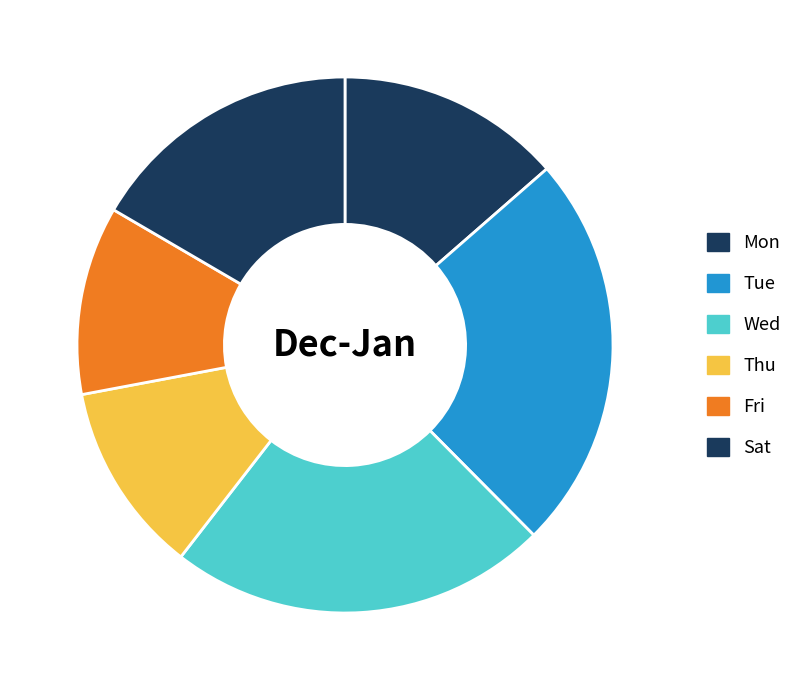

To the nearest percent, what percentage of the pie is Mon?

14%